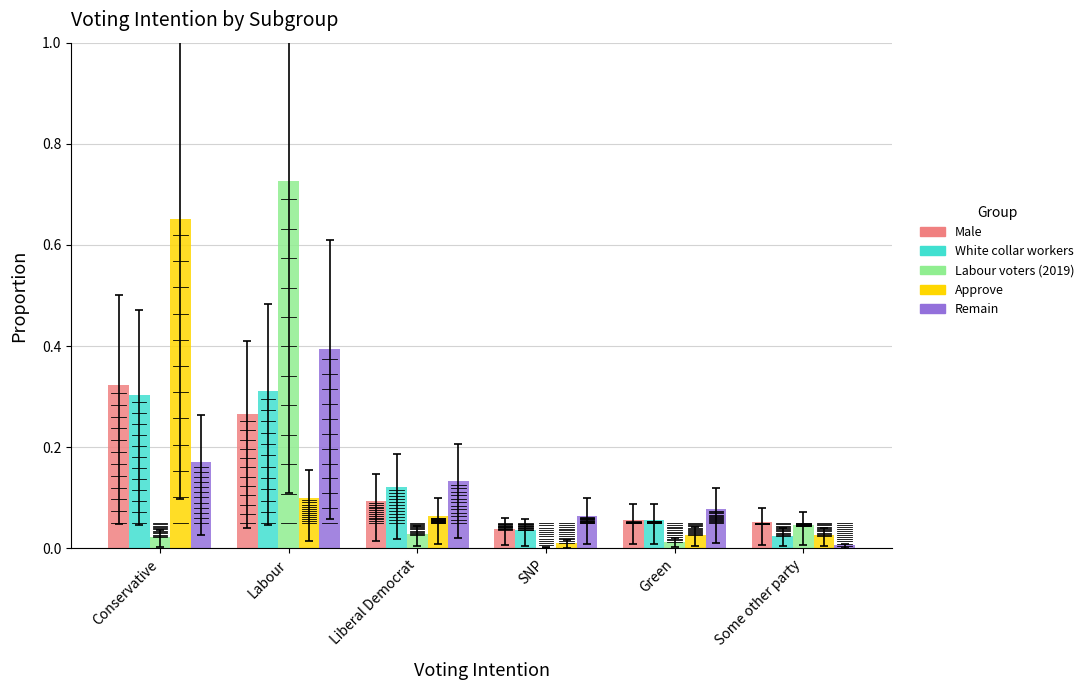

True or false: Remain has a value of 0.1 at Green.

True